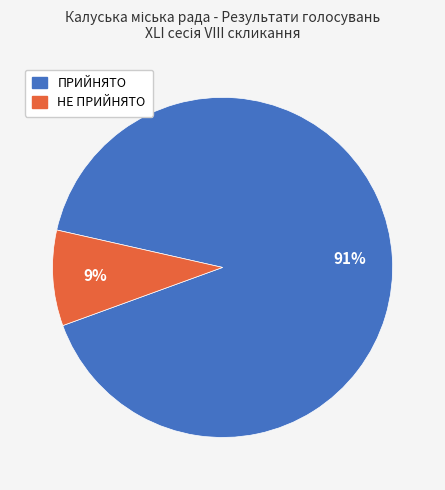

What is the majority slice?

ПРИЙНЯТО